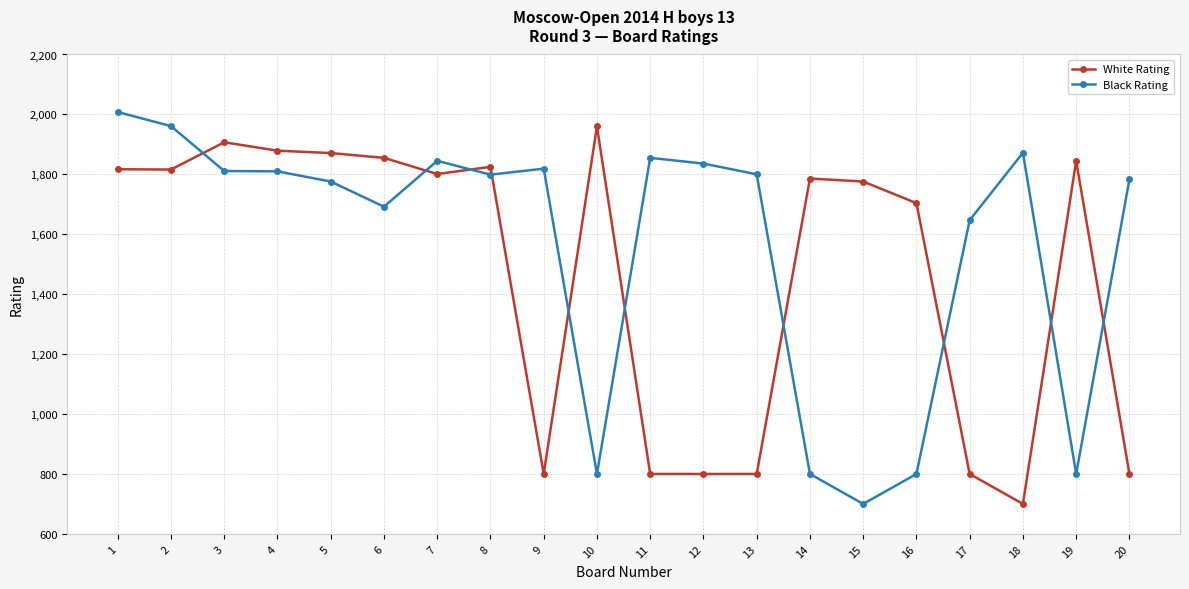

Between 8 and 15, which series saw the biggest shift?

Black Rating